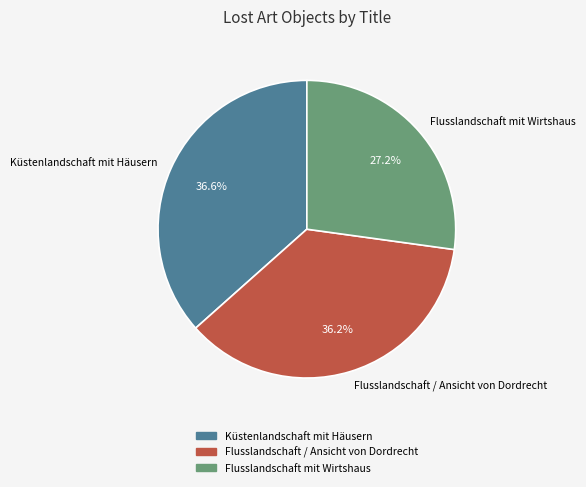

True or false: Flusslandschaft mit Wirtshaus accounts for 33% of the total.

False